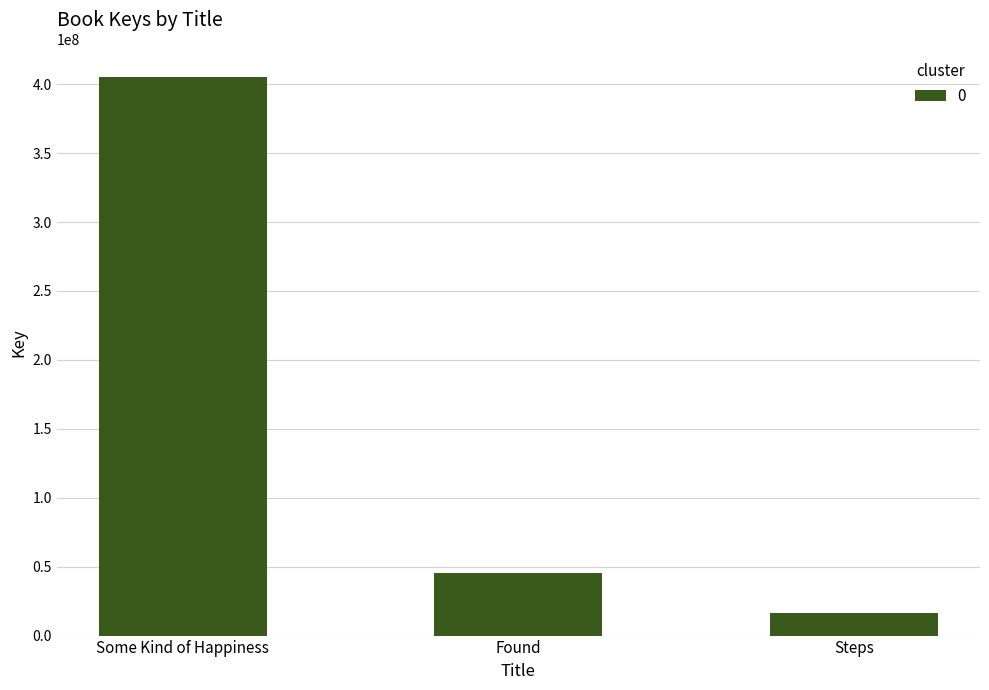

What is the label of the 1st bar from the right?

Steps